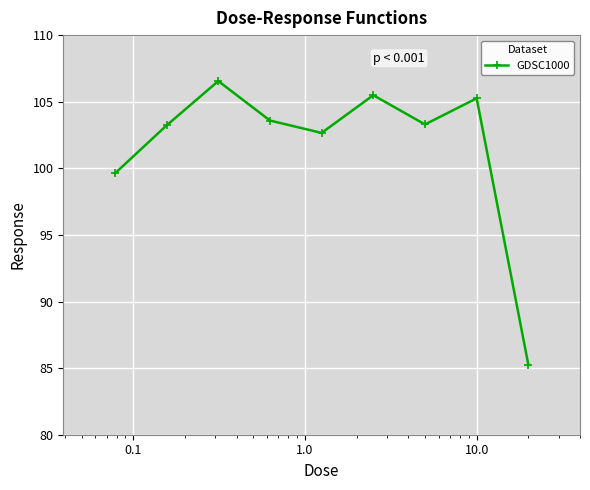

What is the minimum value shown in the chart?

85.3